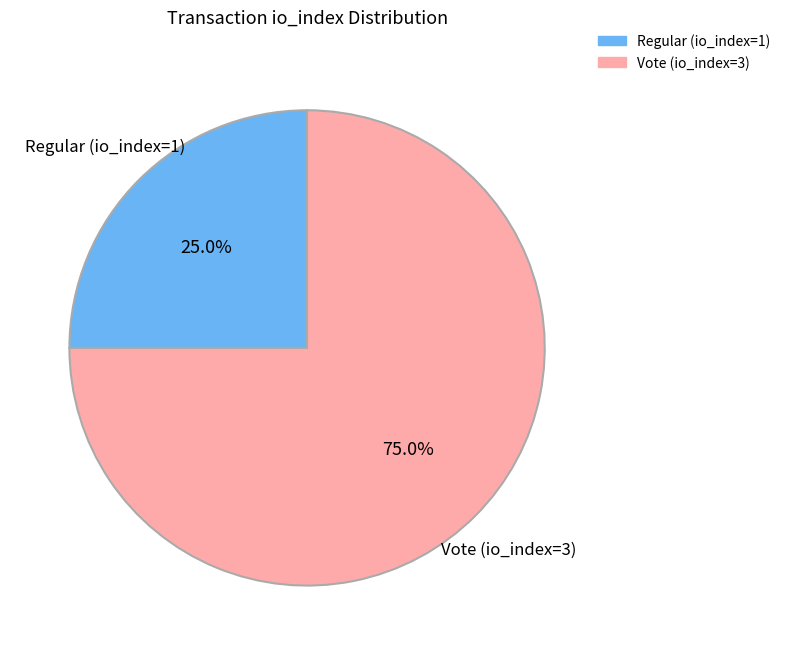

Is there any slice that represents more than half of the pie?

Yes